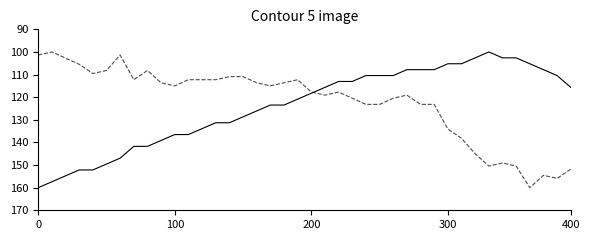

What is the greatest value displayed?

160.0